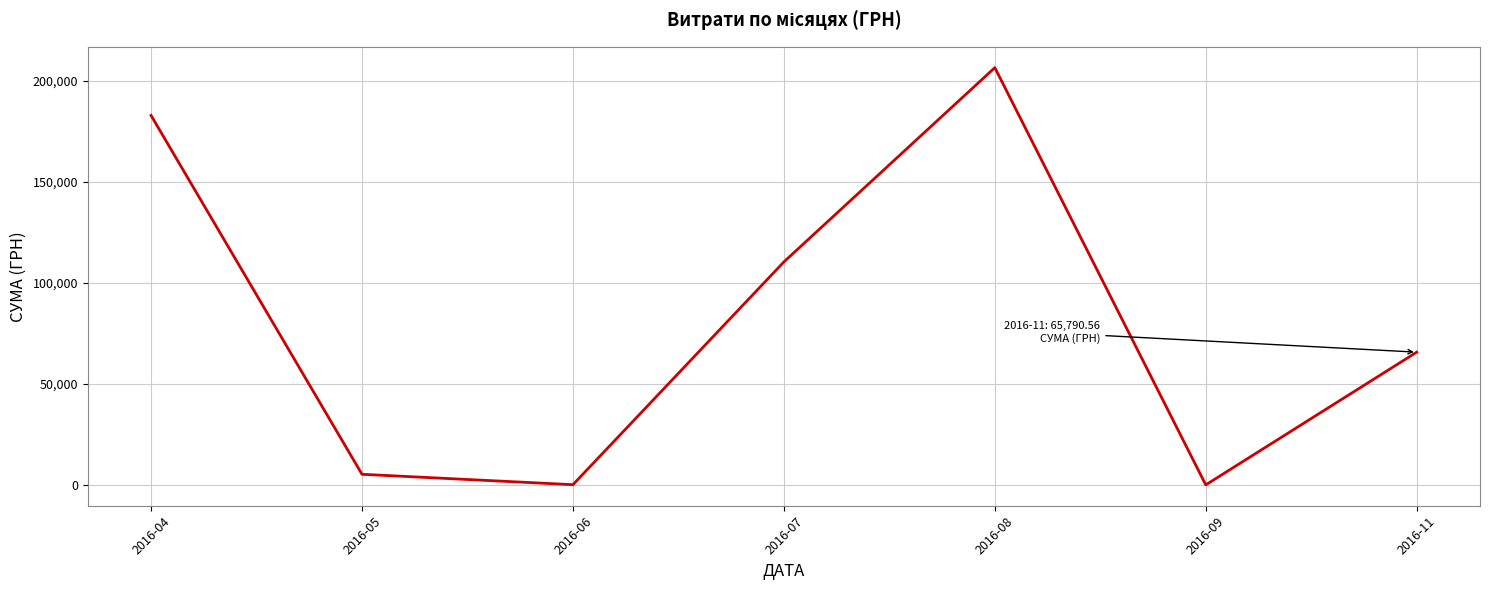

Where is the first local minimum?

2016-06